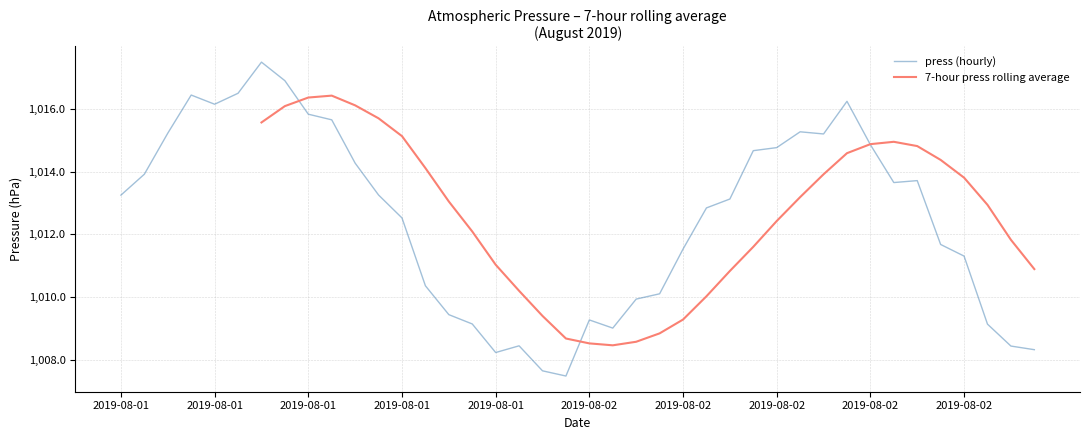

What are all the series names shown in the legend?

press (hourly), 7-hour press rolling average